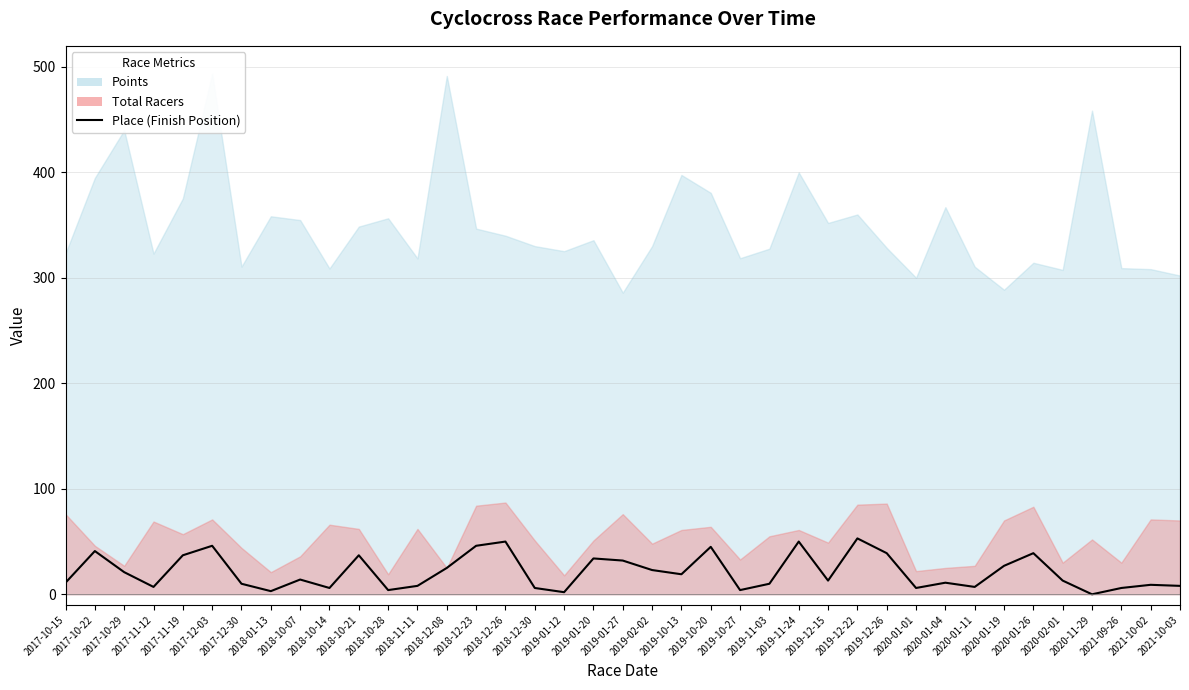

Reading left to right, list all the values displayed in this chart.

2017-10-15=11	2017-10-22=41	2017-10-29=21	2017-11-12=7	2017-11-19=37	2017-12-03=46	2017-12-30=10	2018-01-13=3	2018-10-07=14	2018-10-14=6	2018-10-21=37	2018-10-28=4	2018-11-11=8	2018-12-08=25	2018-12-23=46	2018-12-26=50	2018-12-30=6	2019-01-12=2	2019-01-20=34	2019-01-27=32	2019-02-02=23	2019-10-13=19	2019-10-20=45	2019-10-27=4	2019-11-03=10	2019-11-24=50	2019-12-15=13	2019-12-22=53	2019-12-26=39	2020-01-01=6	2020-01-04=11	2020-01-11=7	2020-01-19=27	2020-01-26=39	2020-02-01=13	2020-11-29=0	2021-09-26=6	2021-10-02=9	2021-10-03=8